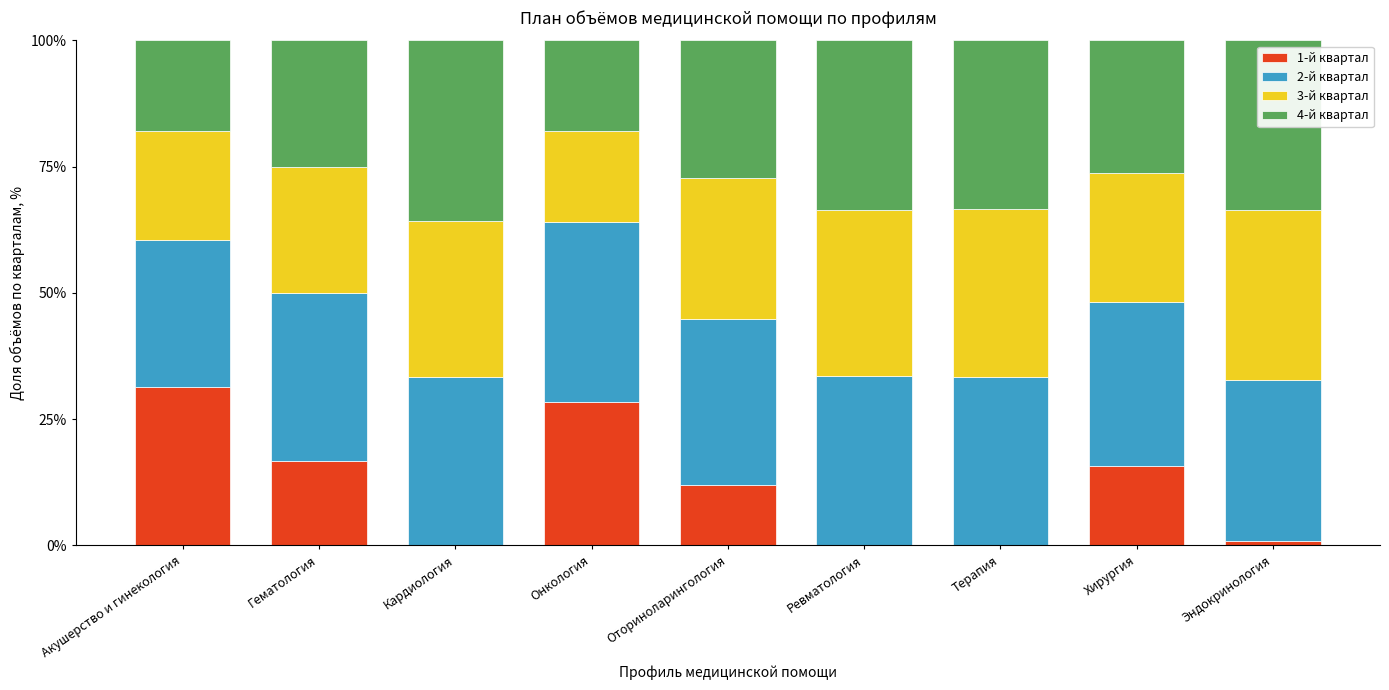

At which label is 1-й квартал closest to 15?

Хирургия